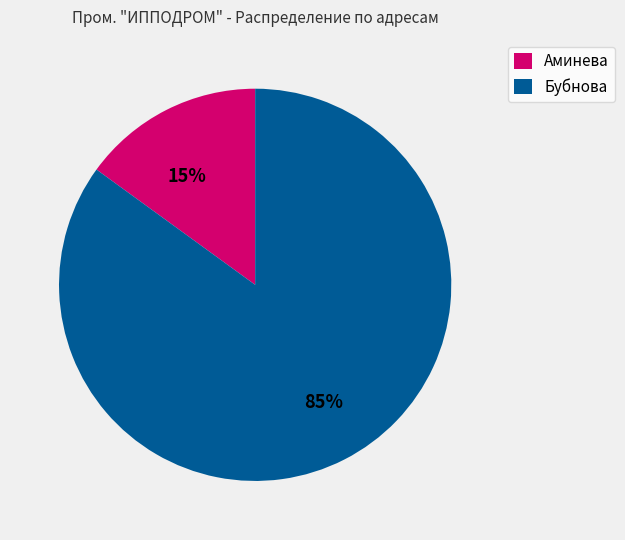

Which slice is the smallest?

Аминева